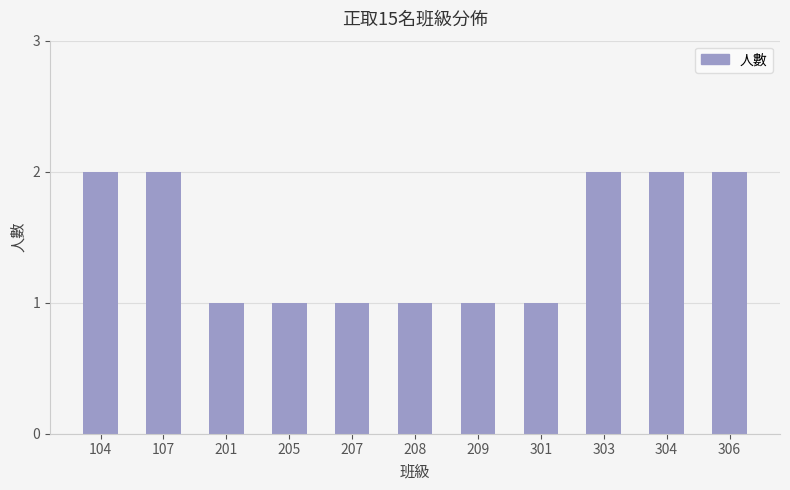

What is the change in value from 104 to 205?

-1